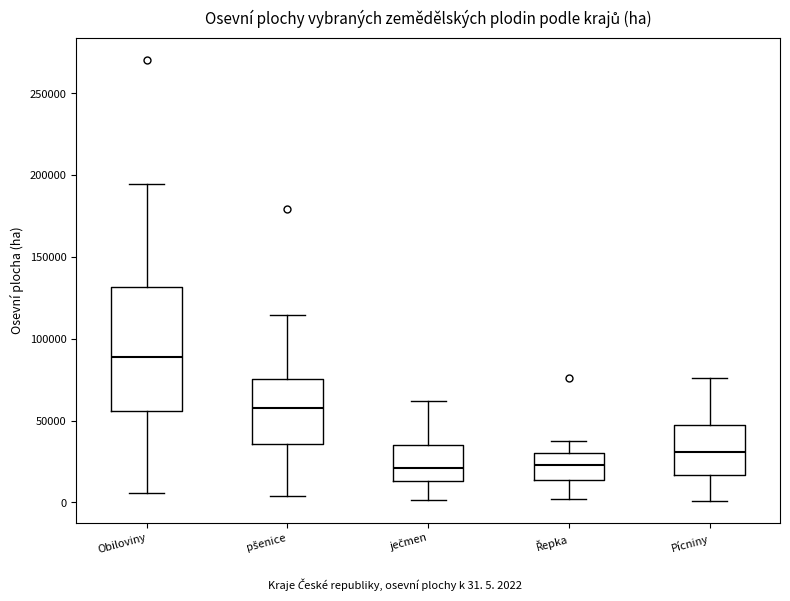

Reading left to right, read every box against the y-axis: the position of its median line, the range the box covers, and the ends of its whiskers. The values are not printed on the chart, so give them approximately, as read against the axis.

Obiloviny: median 90000, box 55000 to 130000, whiskers 5000 to 195000
pšenice: median 60000, box 35000 to 75000, whiskers 5000 to 115000
ječmen: median 20000, box 15000 to 35000, whiskers 0 to 60000
Řepka: median 25000, box 15000 to 30000, whiskers 0 to 40000
Pícniny: median 30000, box 15000 to 45000, whiskers 0 to 75000